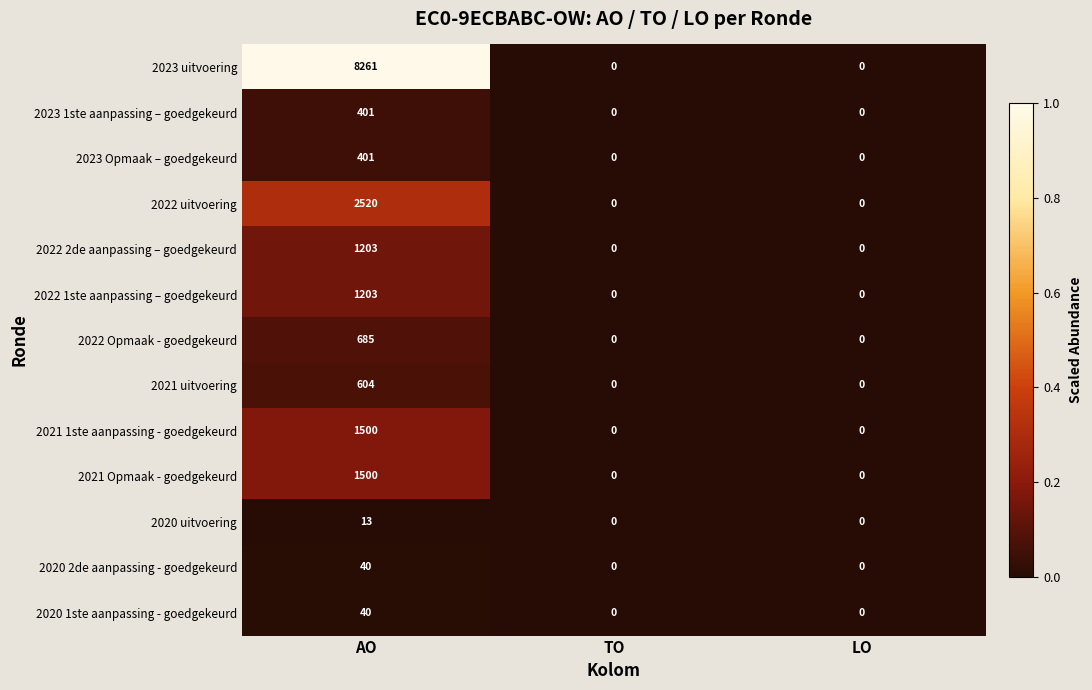

At which label does 2022 1ste aanpassing – goedgekeurd reach its peak?

AO